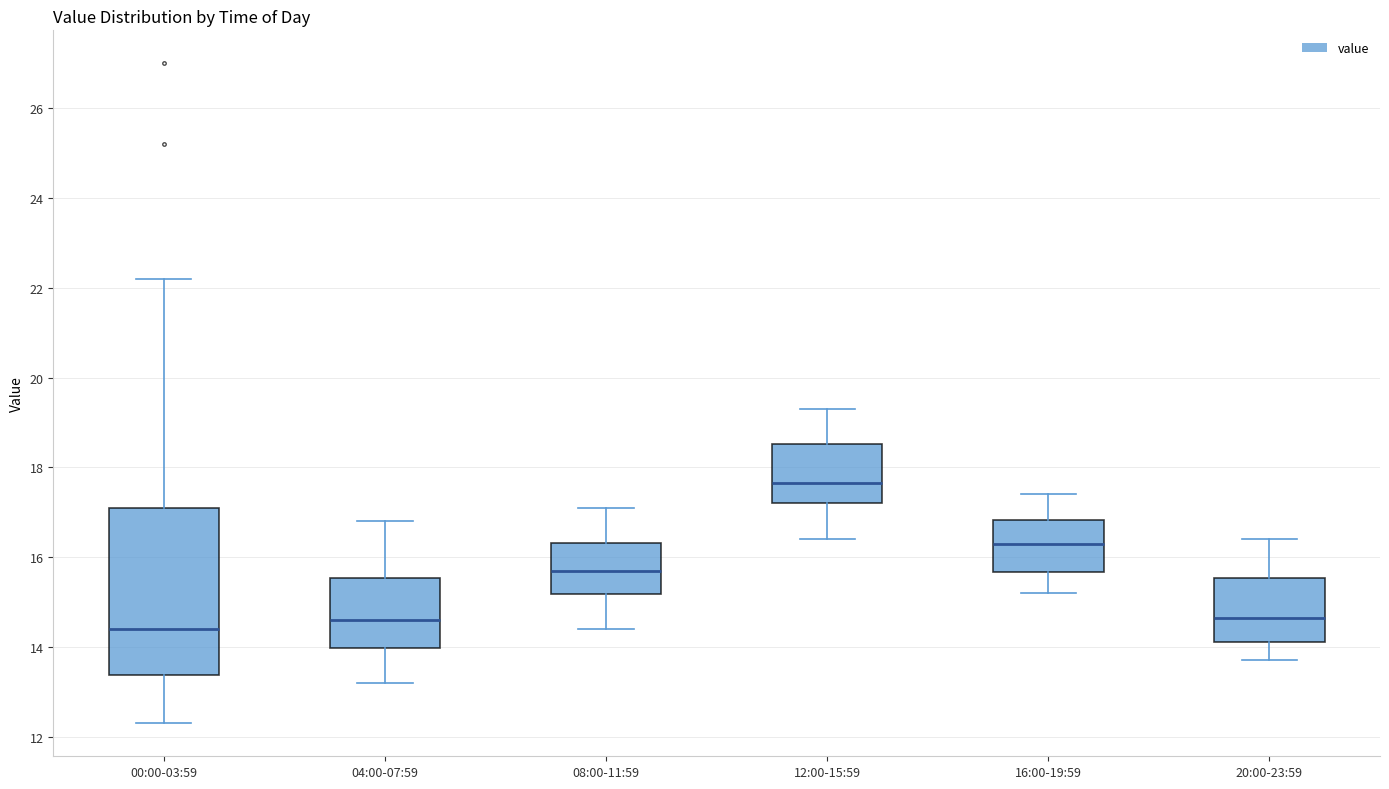

Reading left to right, transcribe this box plot: for each box, give where its median line is, the range the box spans, and where its two whiskers end, as read against the y-axis. The values are not printed on the chart, so give them approximately, as read against the axis.

00:00-03:59: median 14.4, box 13.4 to 17.2, whiskers 12.4 to 22.2
04:00-07:59: median 14.6, box 14.0 to 15.6, whiskers 13.2 to 16.8
08:00-11:59: median 15.8, box 15.2 to 16.4, whiskers 14.4 to 17.2
12:00-15:59: median 17.6, box 17.2 to 18.6, whiskers 16.4 to 19.4
16:00-19:59: median 16.4, box 15.6 to 16.8, whiskers 15.2 to 17.4
20:00-23:59: median 14.6, box 14.2 to 15.6, whiskers 13.8 to 16.4